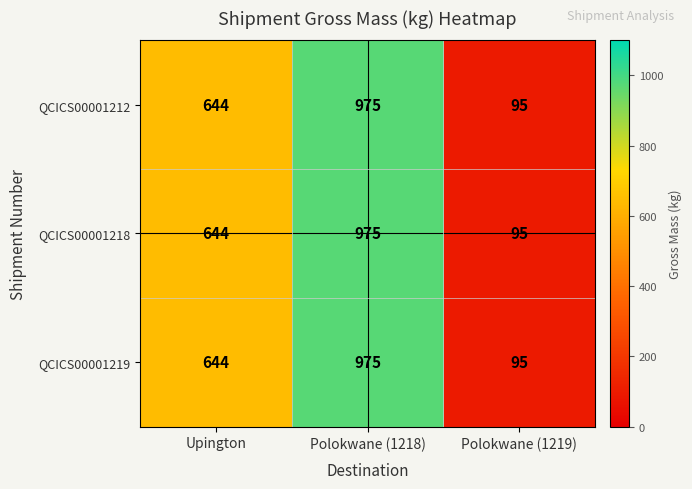

The QCICS00001219 series shows 928 at Upington. True or false?

False